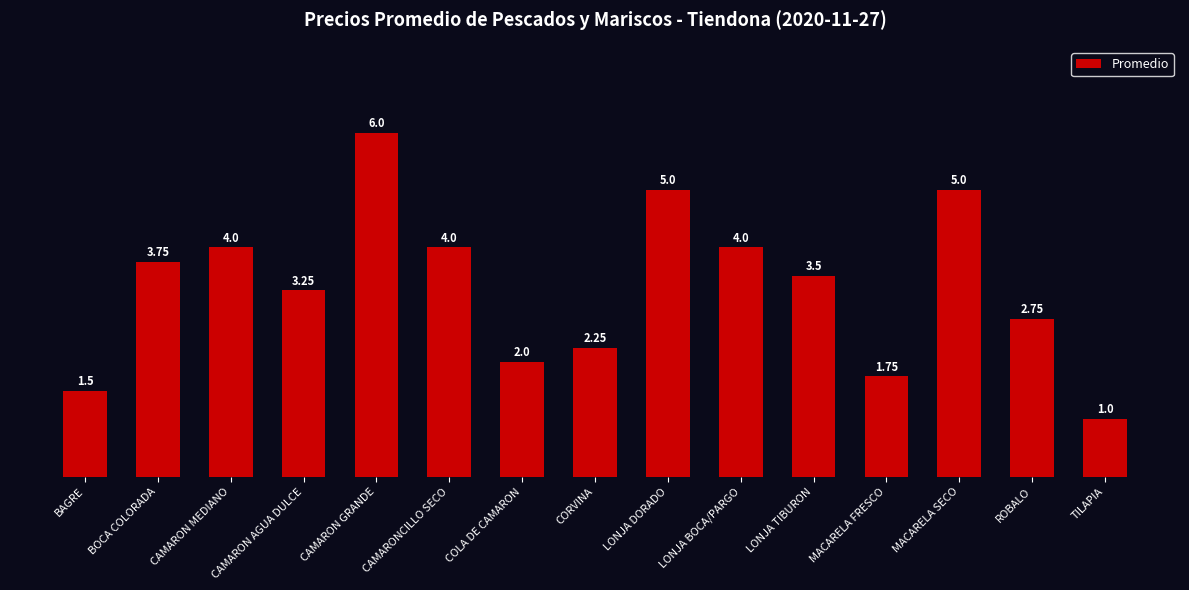

Which category has the lowest value across all series?

TILAPIA